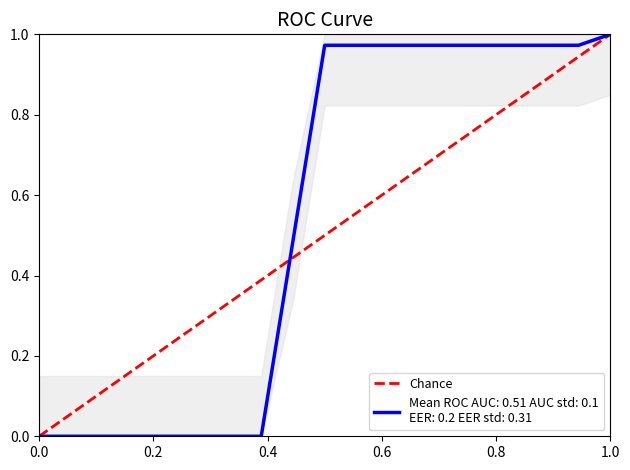

How many values are between 0 and 1?

2